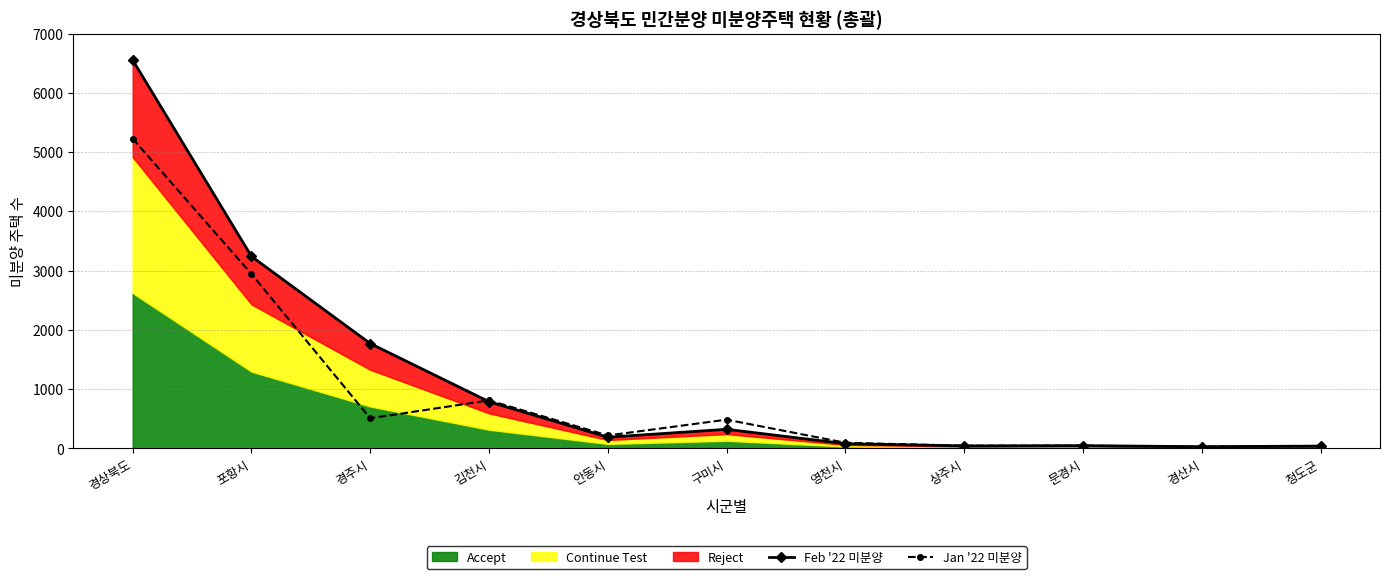

Which label corresponds to the smallest value in the chart?

경산시